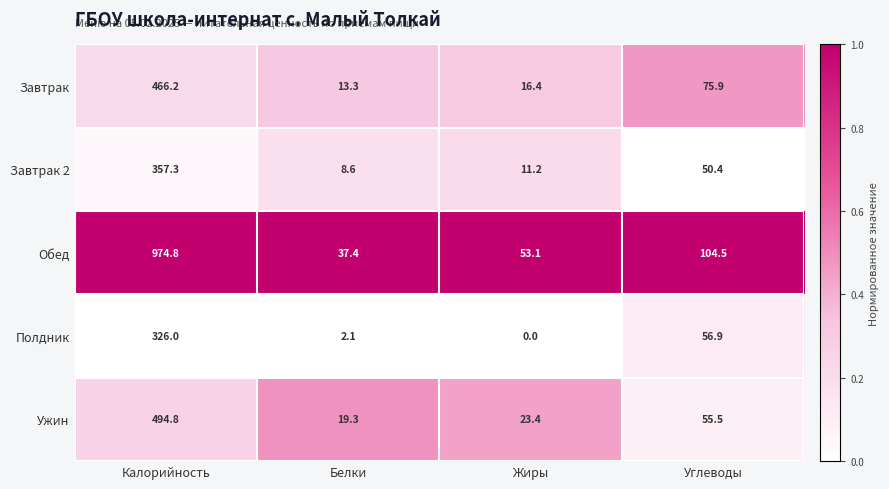

What is the total value across all series at Калорийность?

2619.1